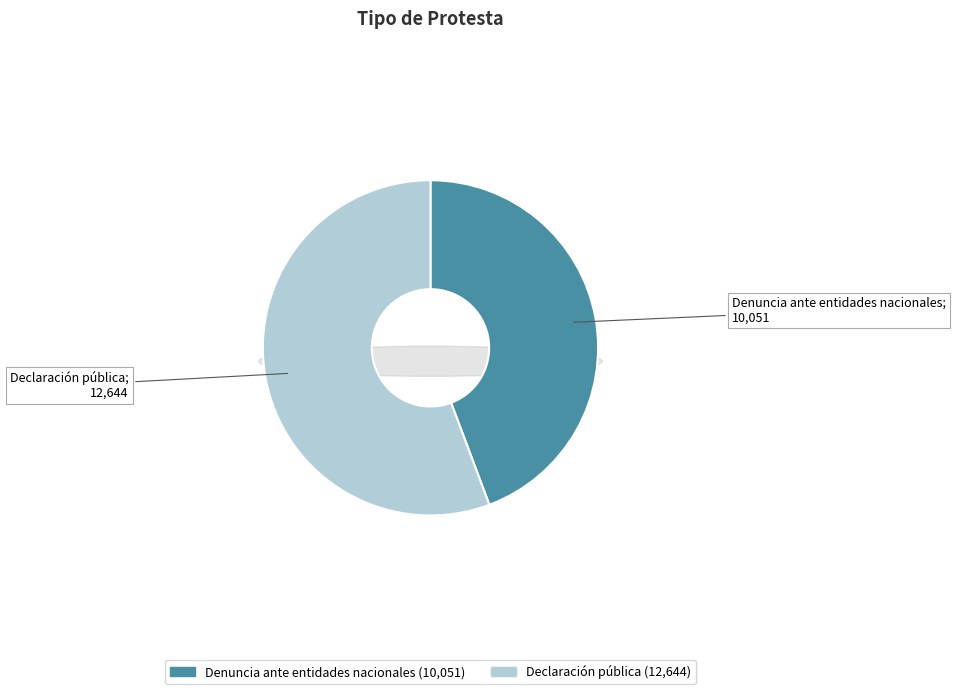

Approximately how many times larger is the value at Denuncia ante entidades nacionales compared to Declaración pública?

0.8